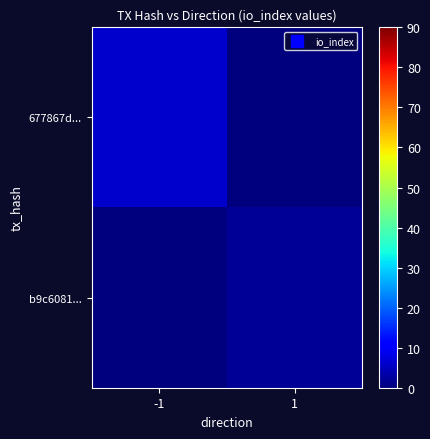

Rank the series by their average value, from lowest to highest.

b9c6081..., 677867d...